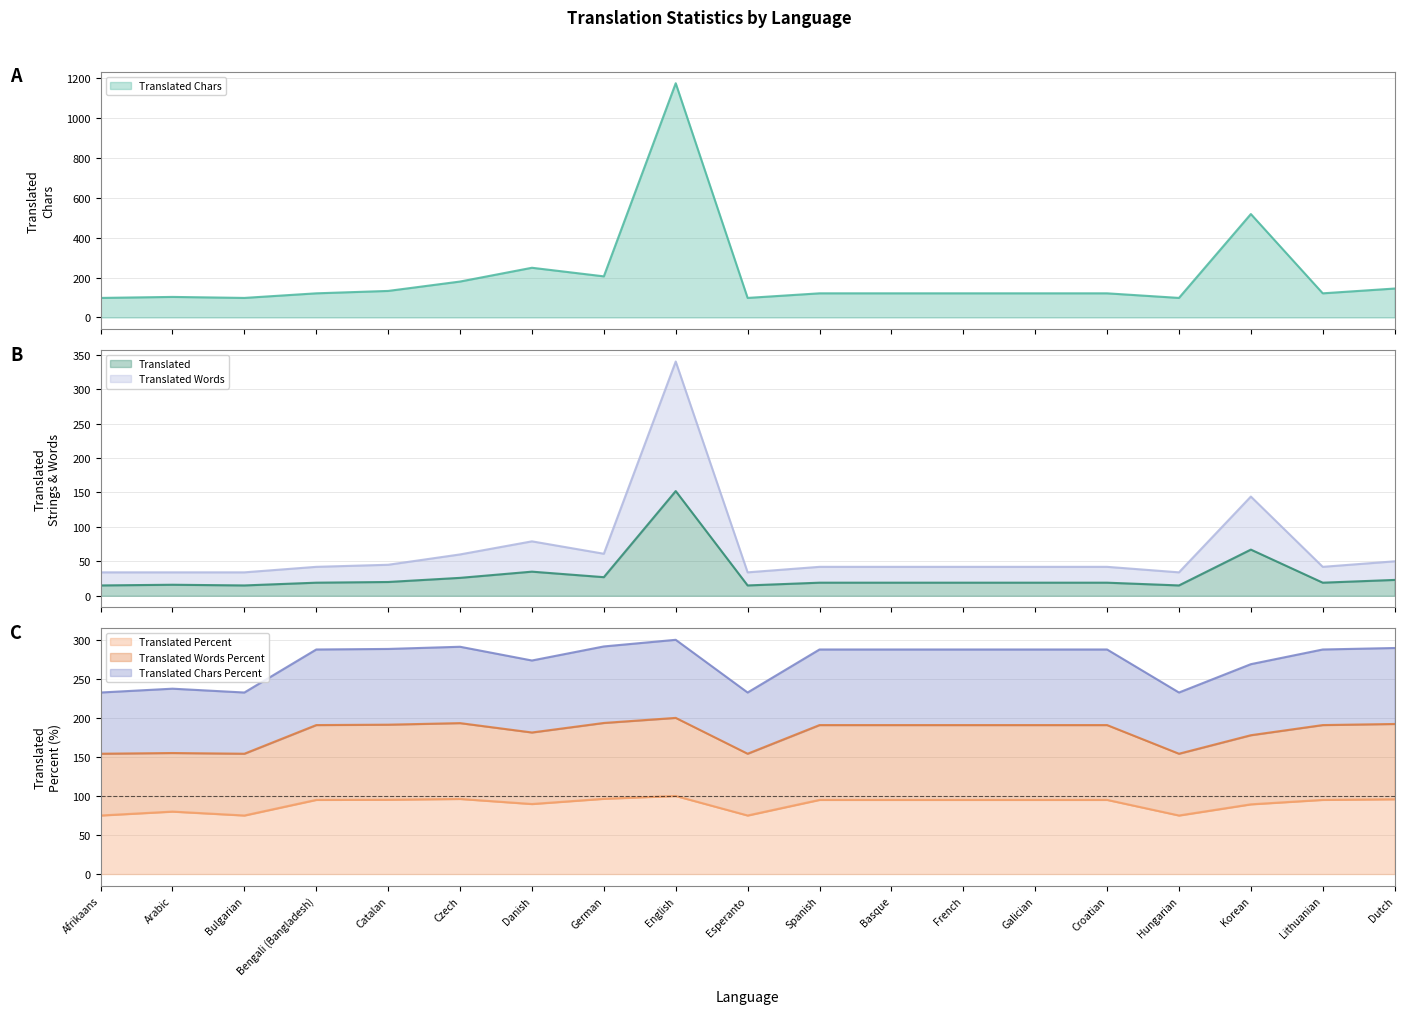

How many interior local valleys does the translated_words_percent series have?

4